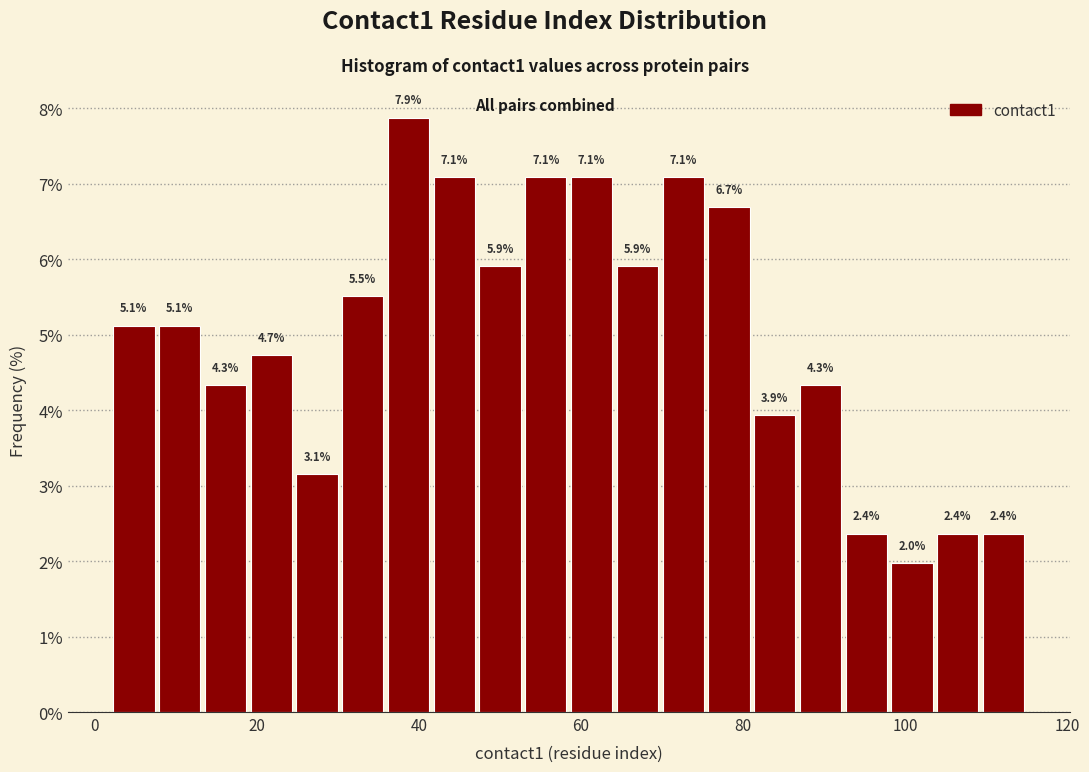

Read against the x-axis, roughly where is the centre of the tallest bar?

38